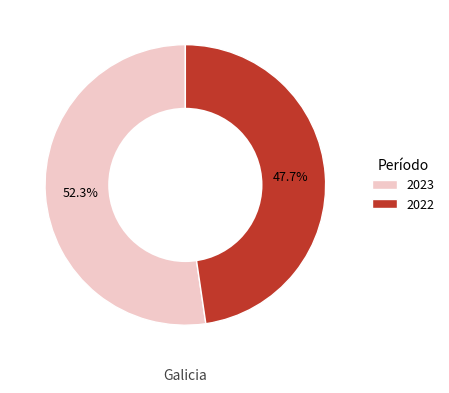

To the nearest percent, what is the difference between the 2023 and 2022 slice percentages?

5%